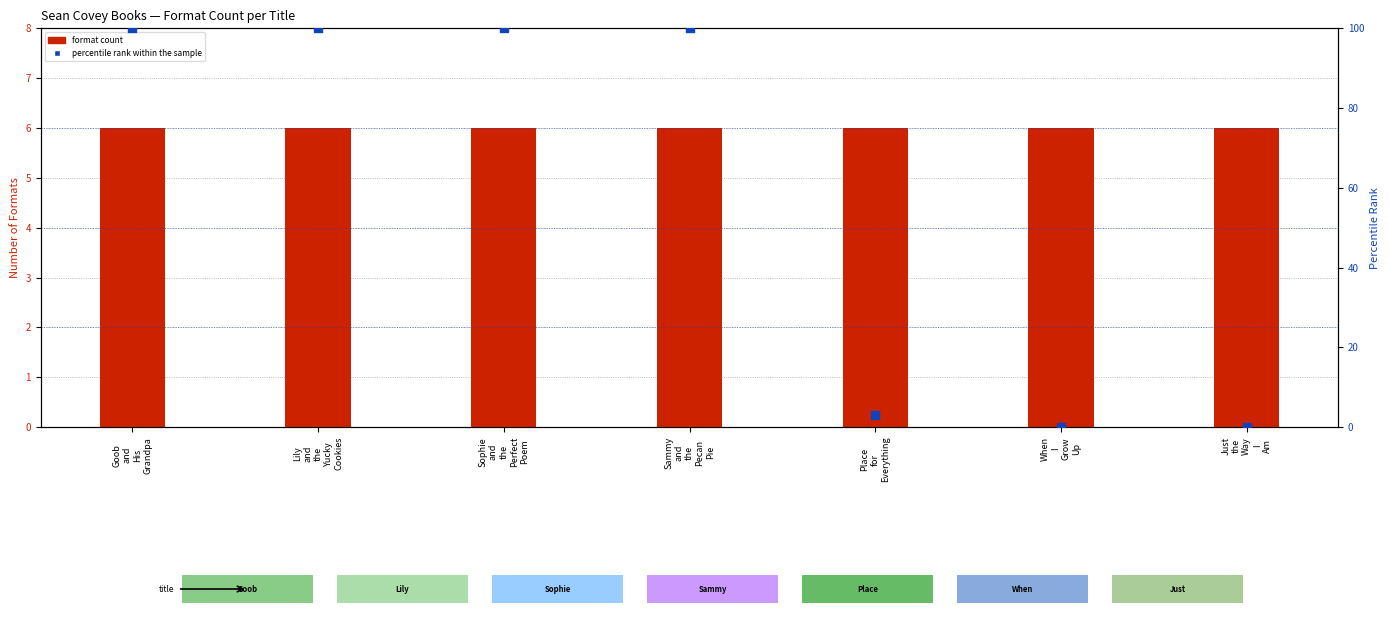

At how many categories does at least one series exceed 48?

4